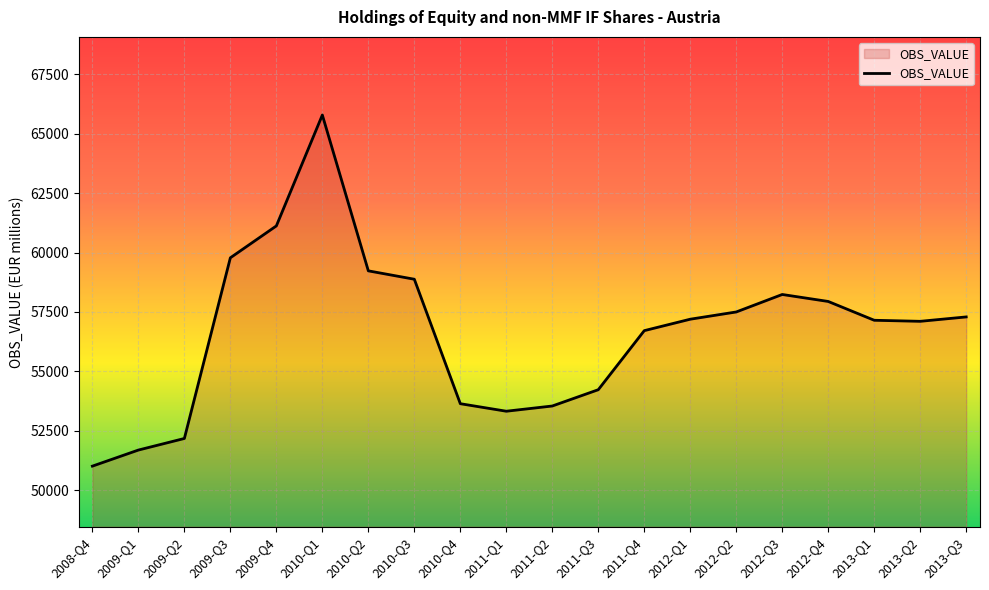

Read the value at 2008-Q4.

51008